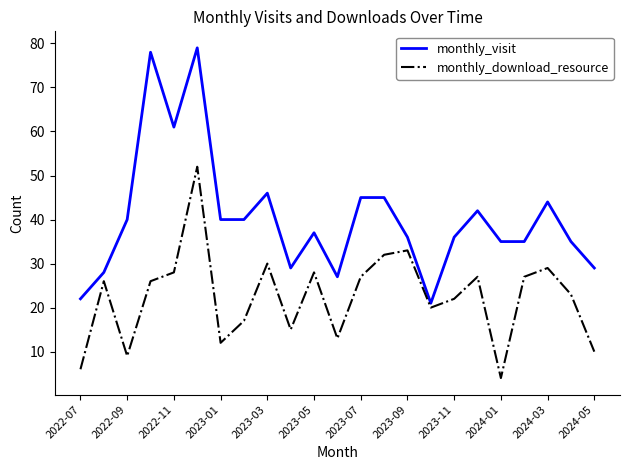

What is the maximum value shown in the chart?

79